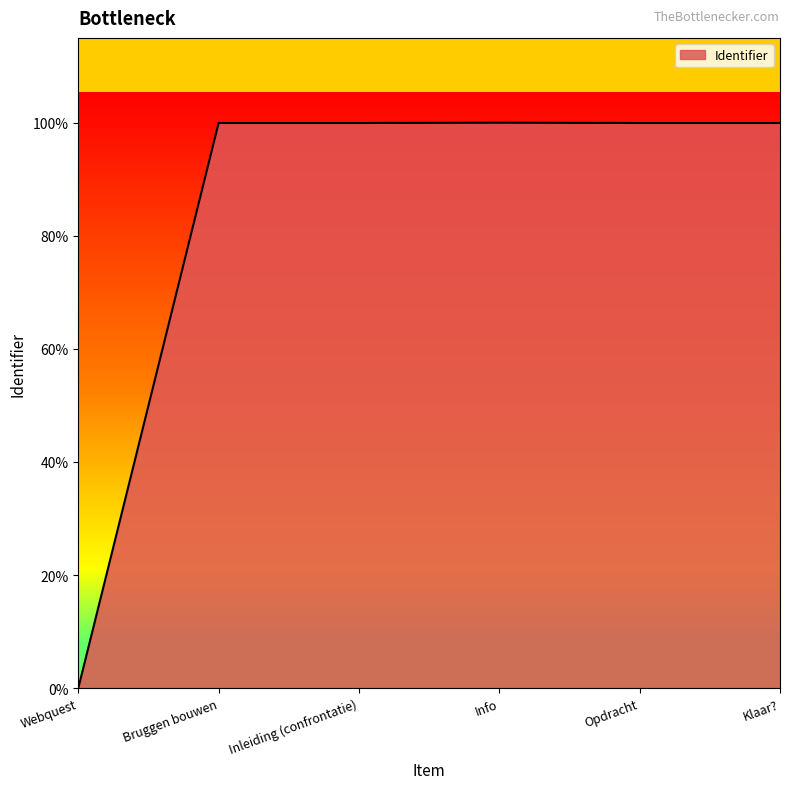

What is the sum of the values at Inleiding (confrontatie) and Klaar??

10441050